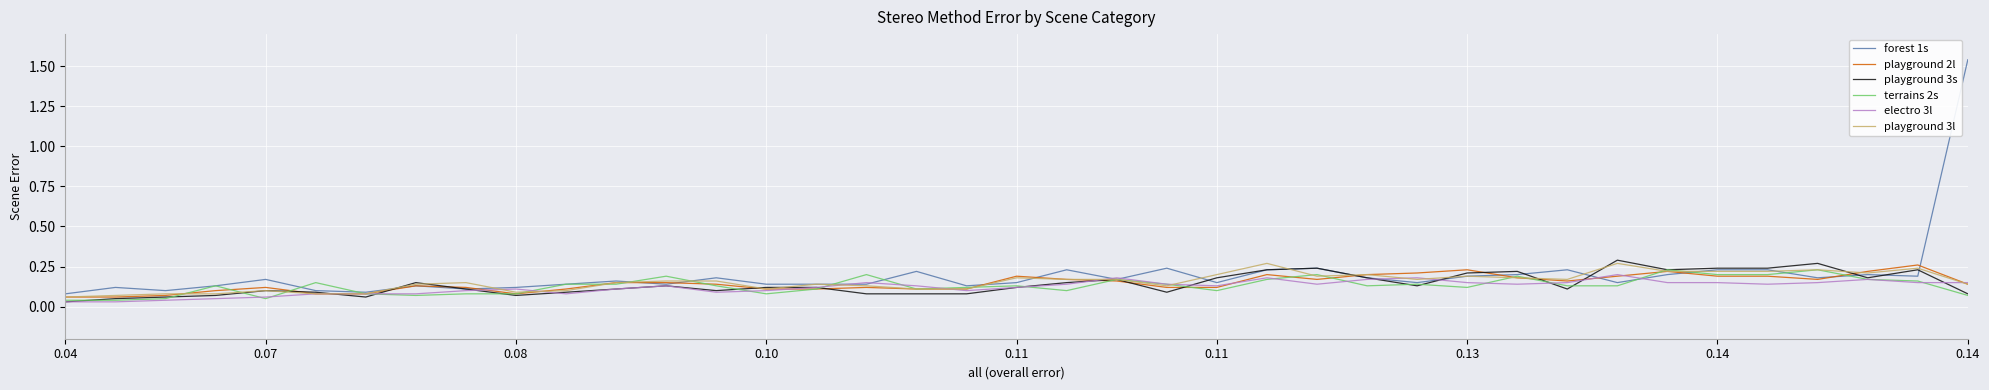

Which series has the widest spread of values?

forest 1s